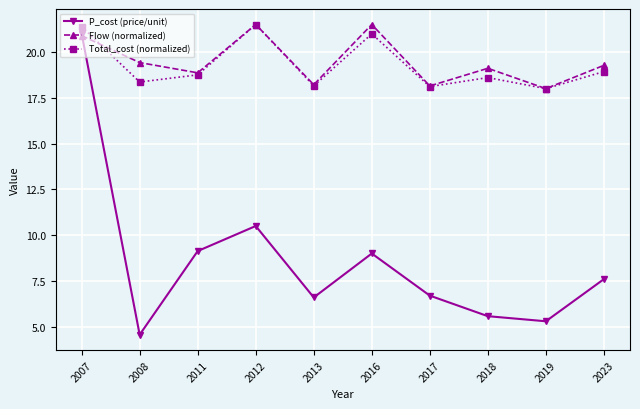

The value of Flow (normalized) at 2019 is 18.0. True or false?

True